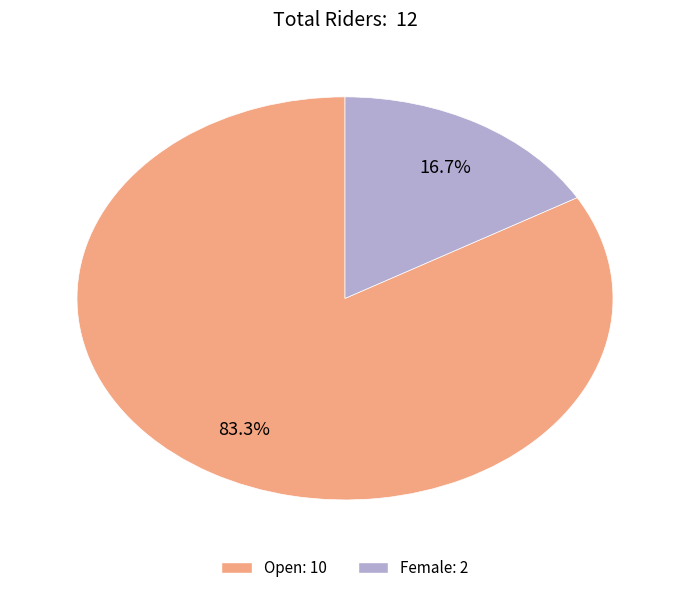

To the nearest percent, what is the difference between the largest and smallest slice percentages?

67%